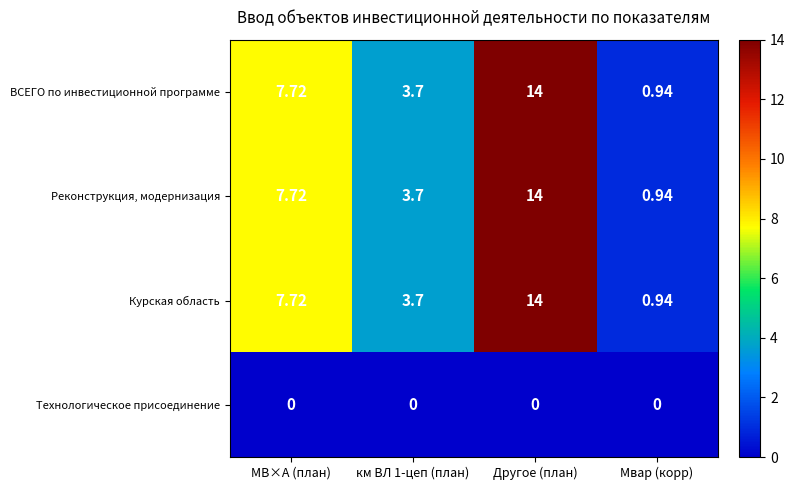

At which label does ВСЕГО по инвестиционной программе first exceed 7?

МВ×А (план)